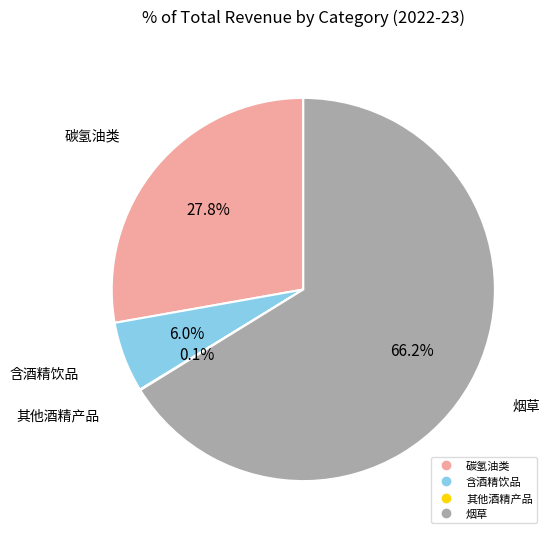

What is the ratio of the value at 碳氢油类 to the value at 烟草?

0.4